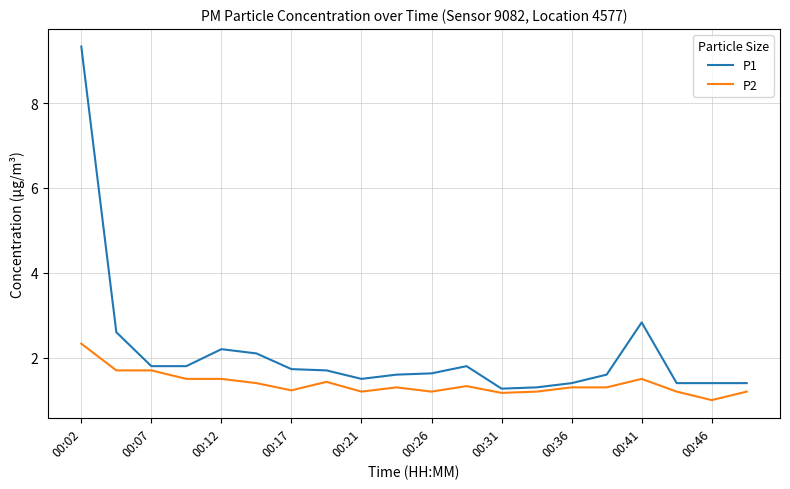

At how many categories does at least one series exceed 7?

1